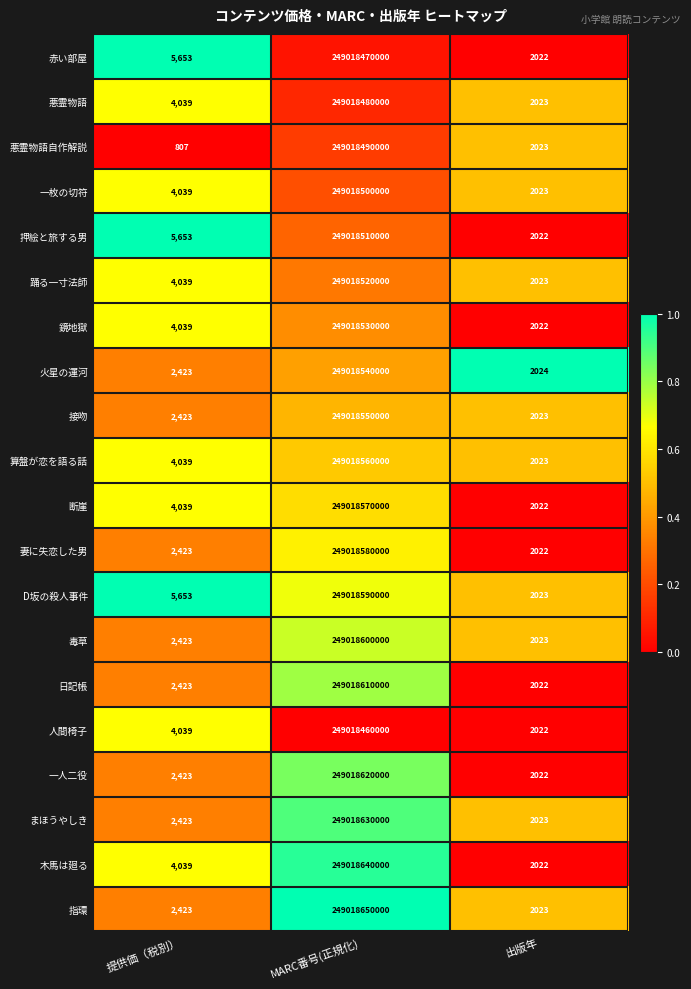

Where is 算盤が恋を語る話 nearest to the value 124509281011?

提供価（税別）